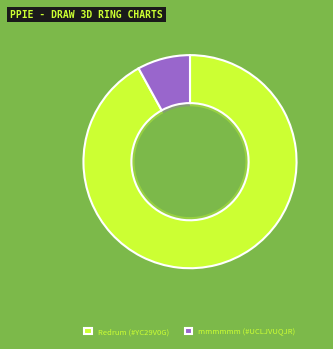

Which slice is the largest?

1